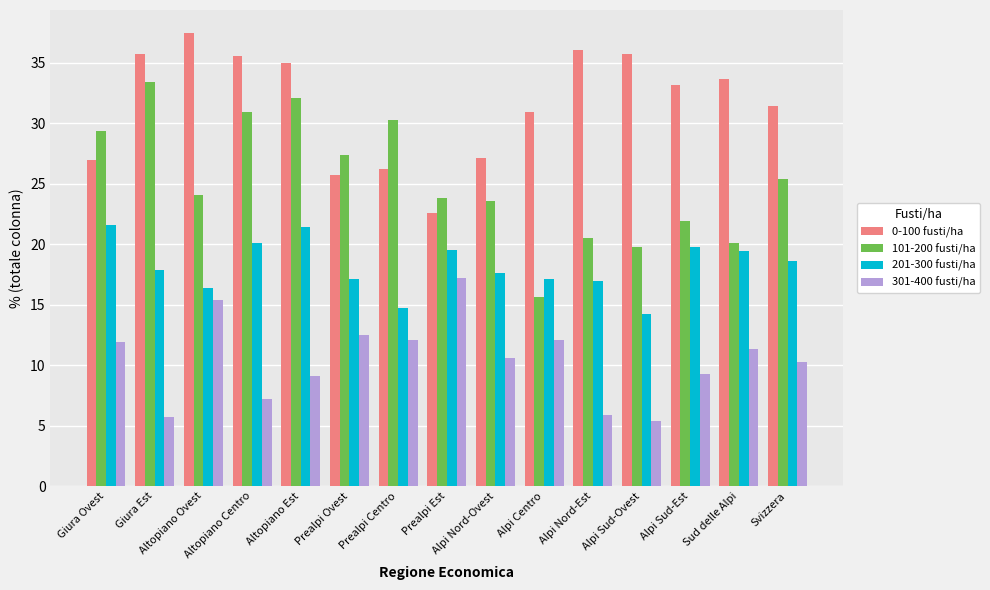

What is the average value of the 101-200 fusti/ha series?

25.2